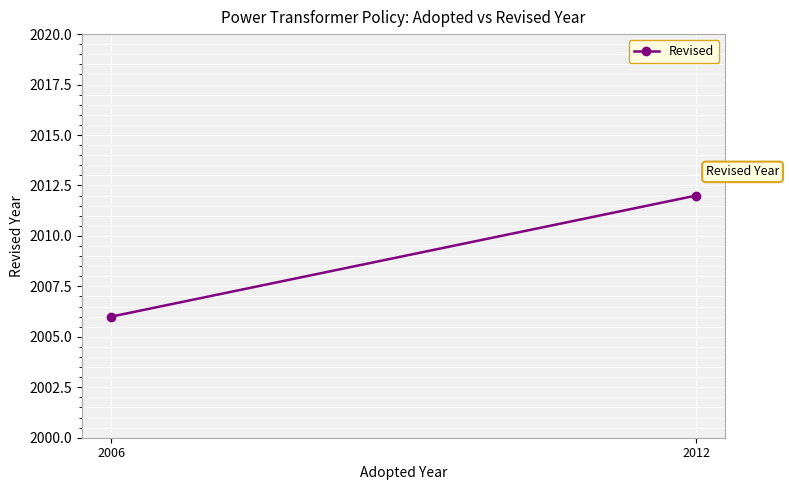

The value at 2006 is 3081. True or false?

False